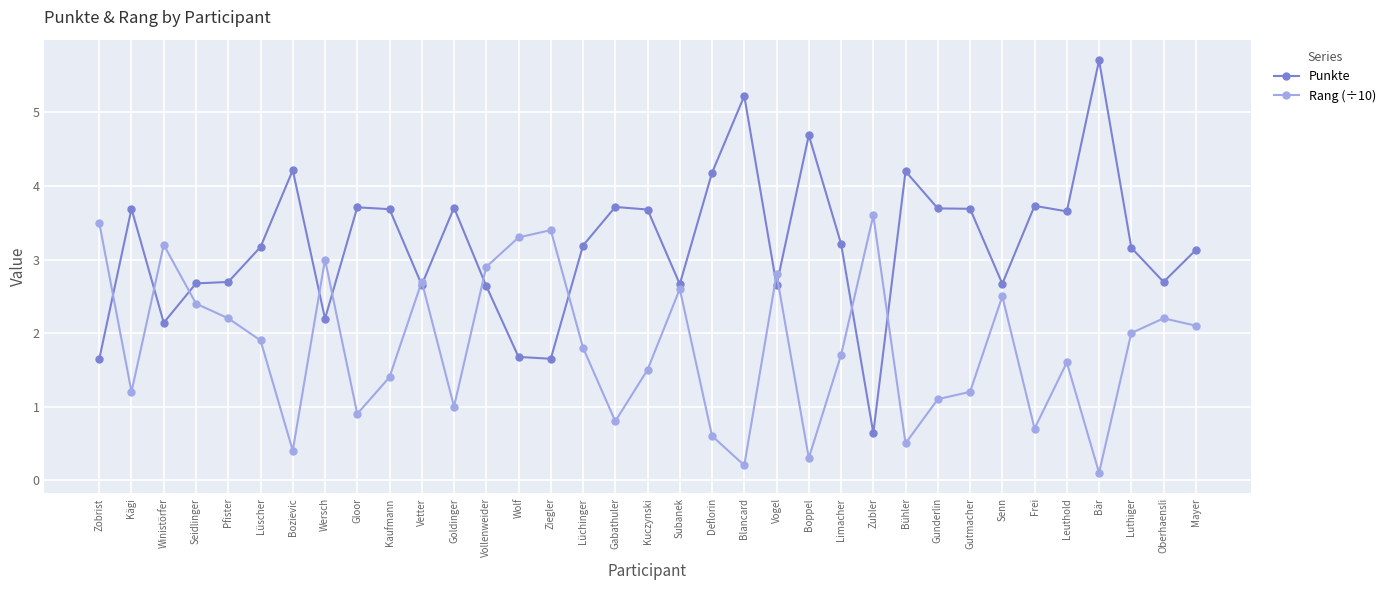

What is the difference between the highest and lowest values at Kaufmann?

2.3